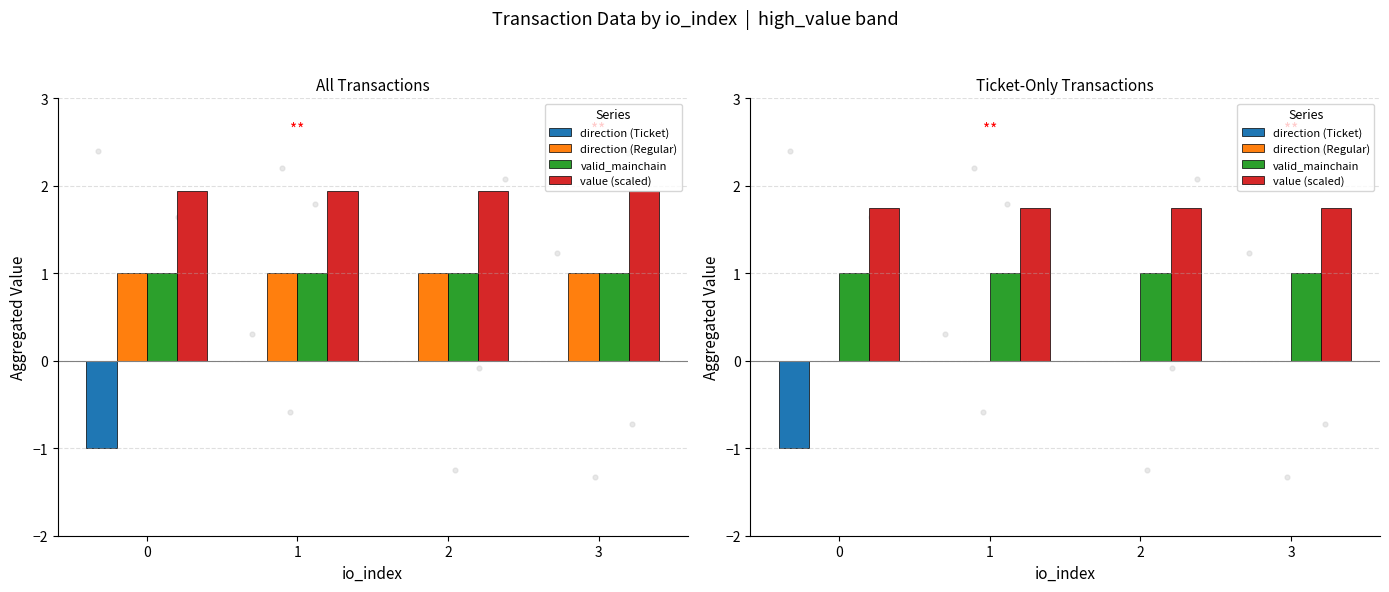

What are all the series names shown in the legend?

direction (Ticket), direction (Regular), valid_mainchain, value (scaled)